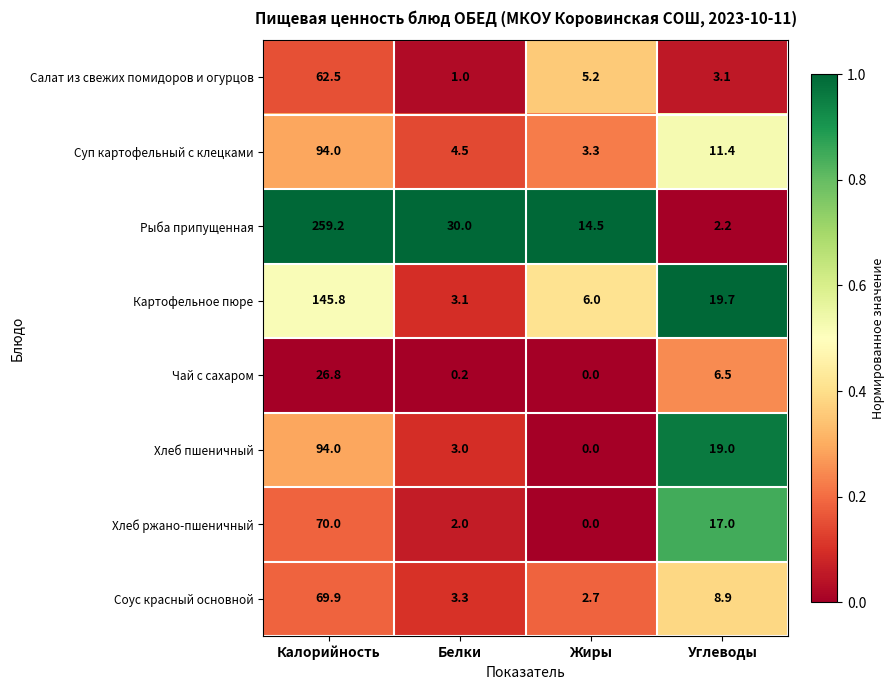

Which series changed the most between Белки and Жиры?

Рыба припущенная